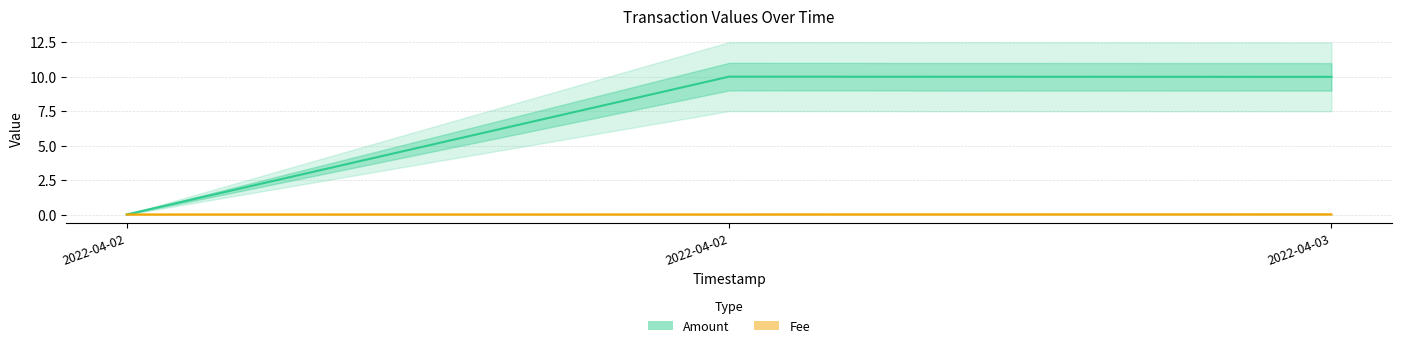

Does the chart display data point markers on the line(s)?

No